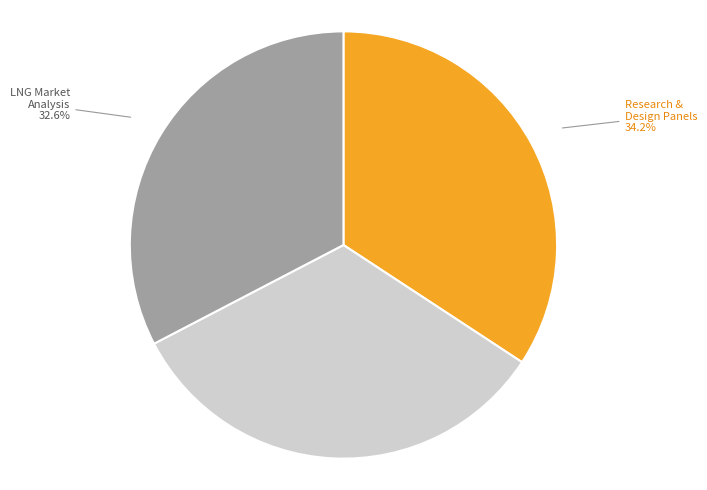

Does any single category account for the majority?

No